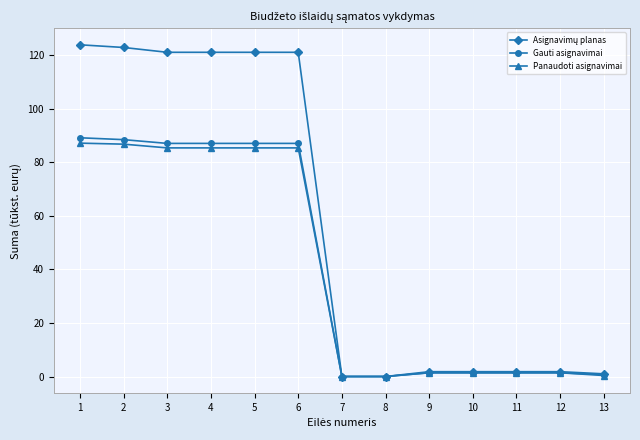

How many categories are shown in the chart?

13